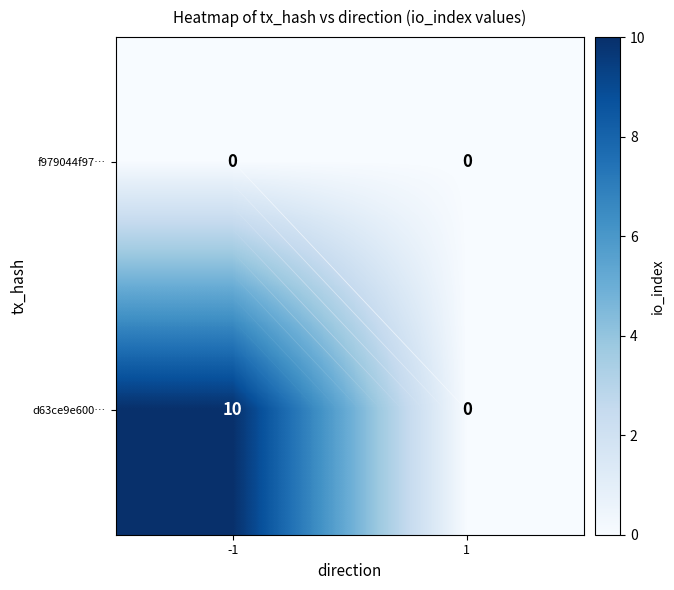

At which category is the sum across all series the highest?

-1